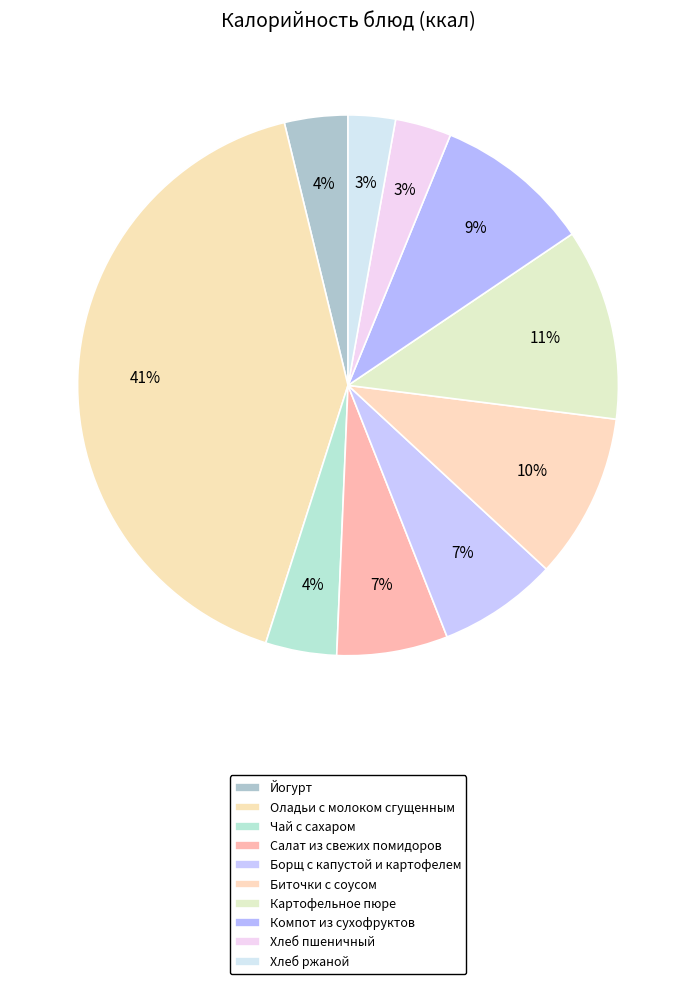

Rank the categories by value from lowest to highest.

Хлеб ржаной, Хлеб пшеничный, Йогурт, Чай с сахаром, Салат из свежих помидоров, Борщ с капустой и картофелем, Компот из сухофруктов, Биточки с соусом, Картофельное пюре, Оладьи с молоком сгущенным